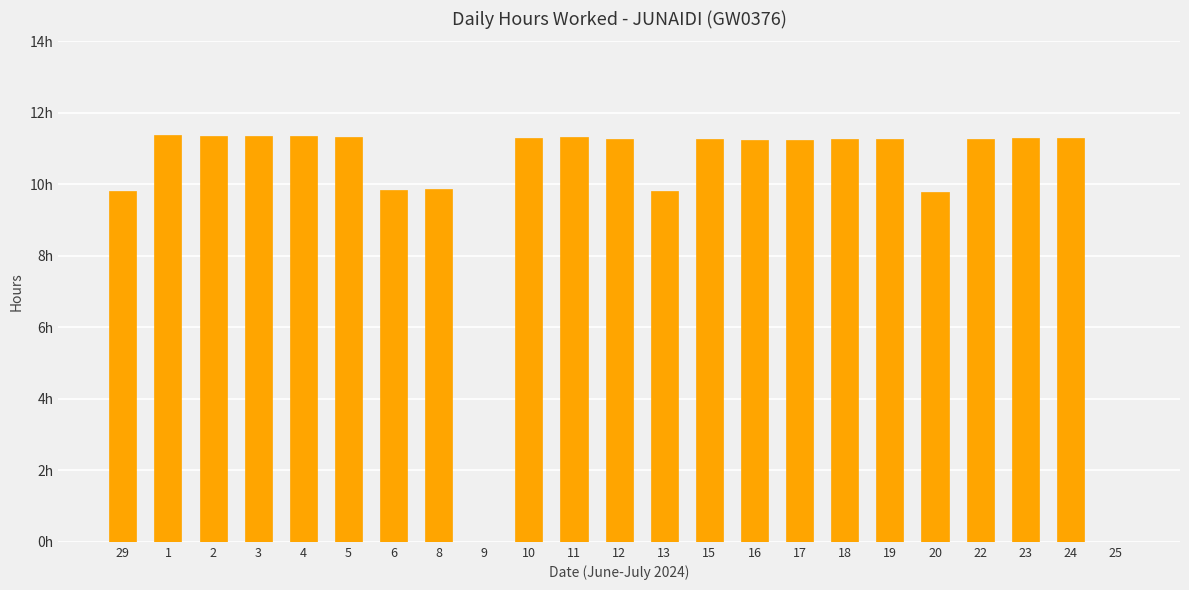

Does the chart contain stacked bars?

No